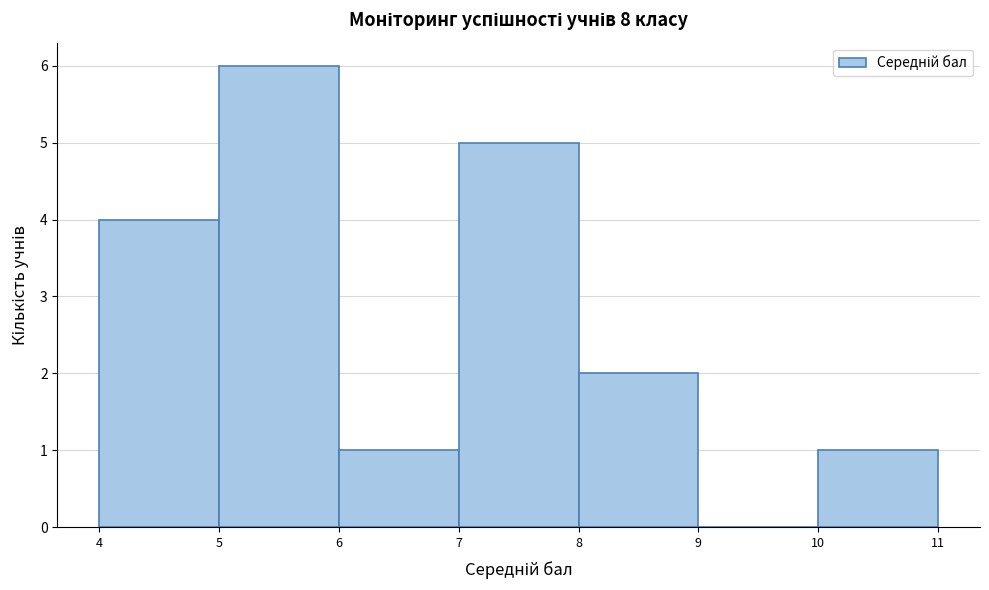

Reading left to right, transcribe this chart: for each bar, give the range it covers on the x-axis and its height. The values are not printed on the chart, so give them approximately, as read against the axis.

4 to 5: 4
5 to 6: 6
6 to 7: 1
7 to 8: 5
8 to 9: 2
9 to 10: 0
10 to 11: 1